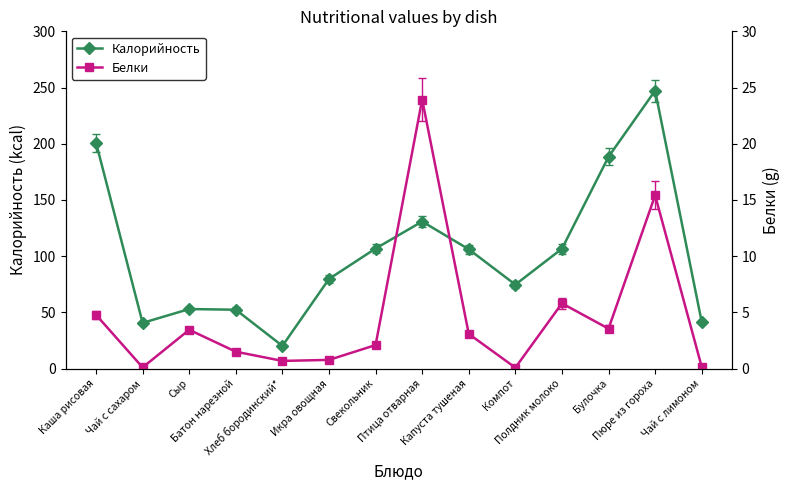

What is the average value of the Белки series?

4.7